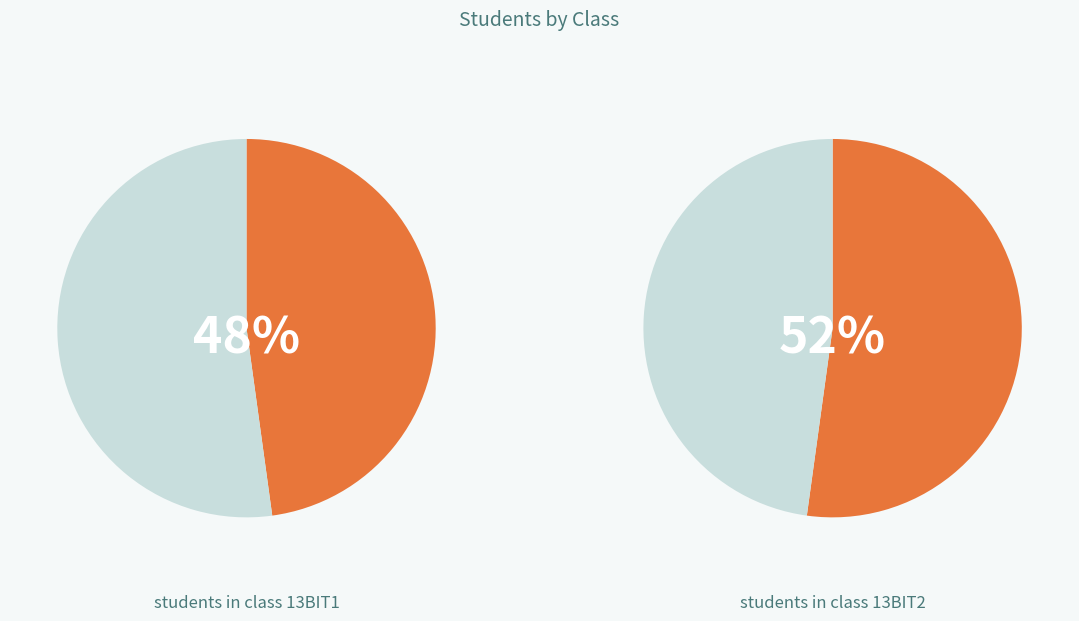

How many segments does this pie chart have?

2